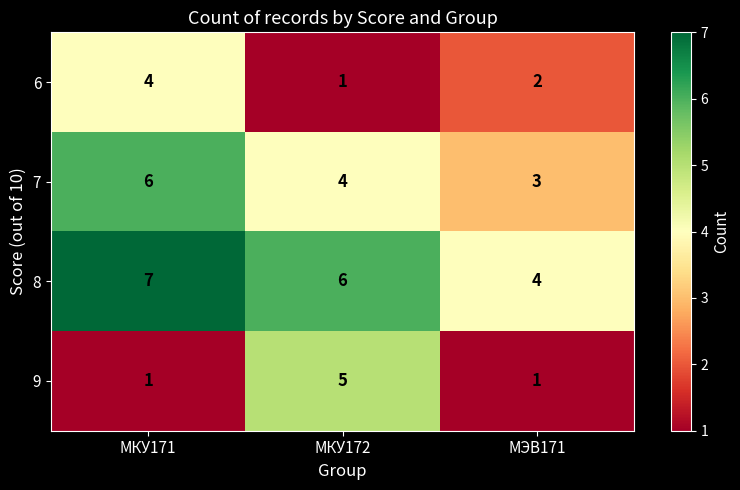

Rank the series by their maximum value, from highest to lowest.

8, 7, 9, 6